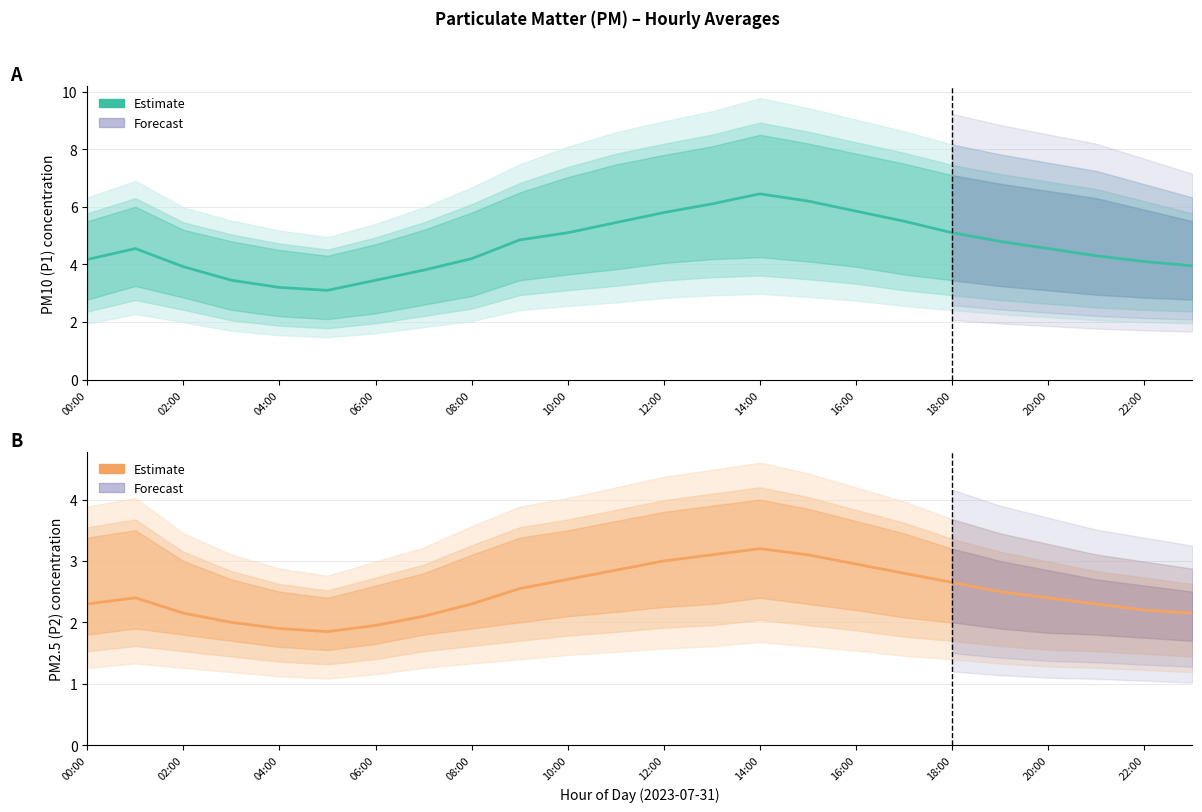

At which label does P1 (PM10) first exceed 4?

00:00